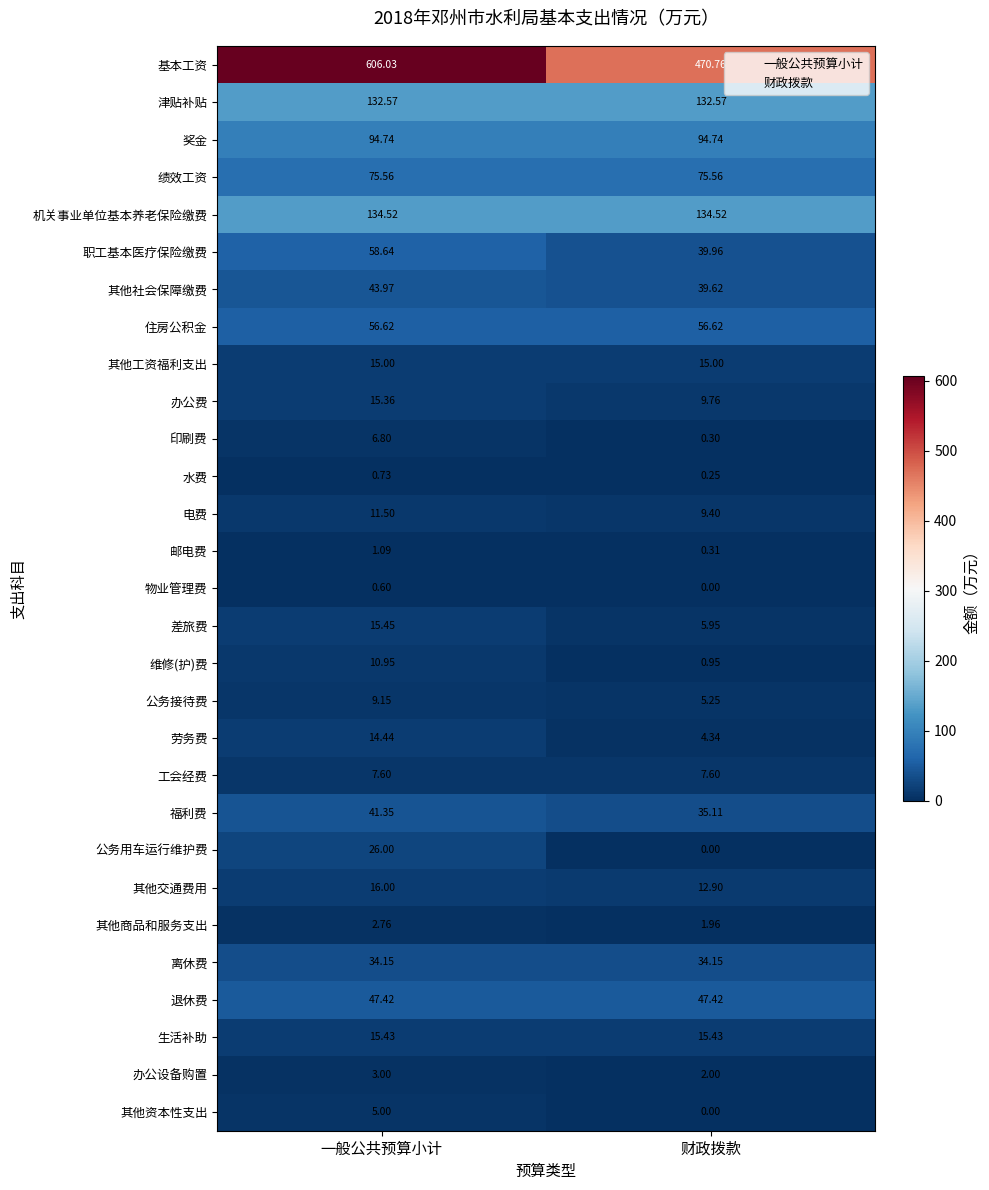

At which label is 维修(护)费 closest to 5?

财政拨款